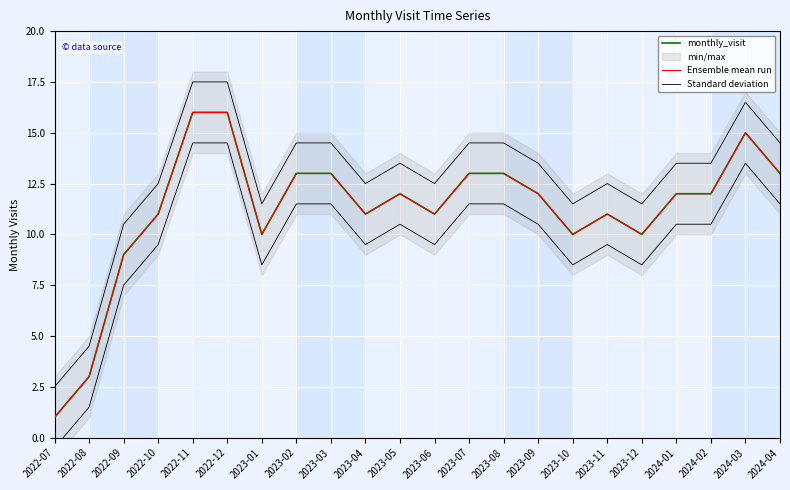

What is the difference between the highest and lowest values at 2023-08?

1.5